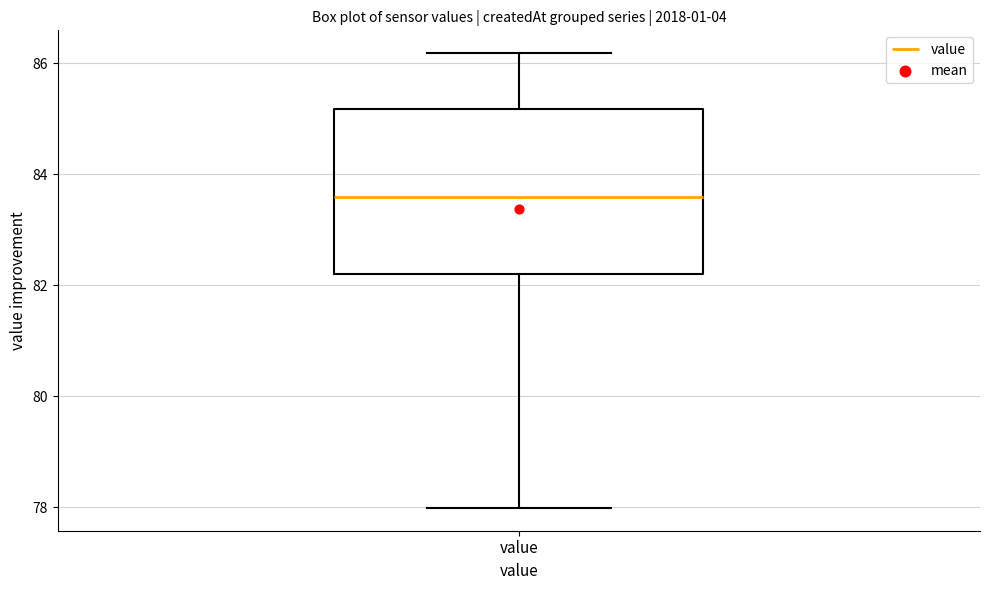

Read this box plot against the y-axis: the position of the median line, the range covered by the box, and the ends of both whiskers. The values are not printed on the chart, so give them approximately, as read against the axis.

median 83.6, box 82.2 to 85.2, whiskers 78.0 to 86.2